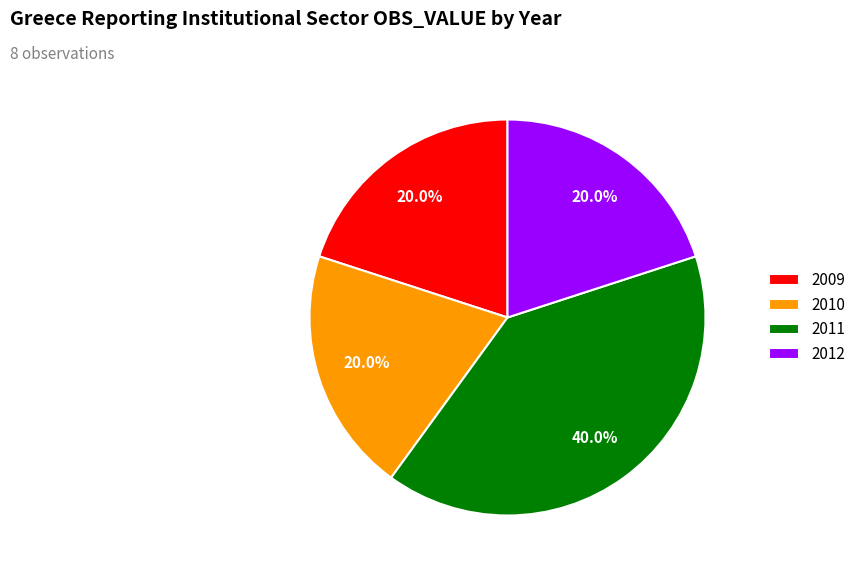

What percentage do 2010 and 2009 together represent?

40.0%